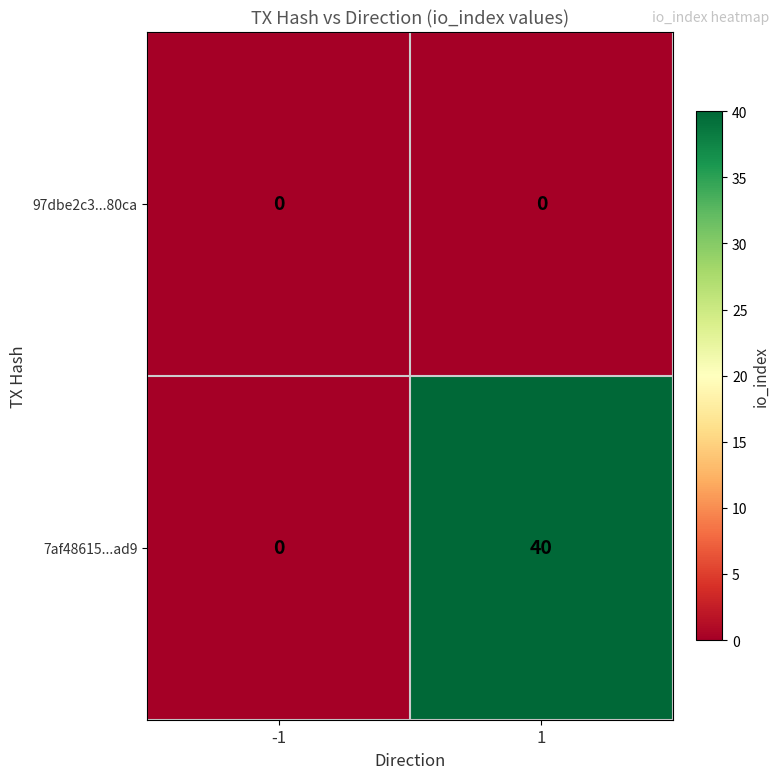

What is the spread (max minus min) of values at 1?

40